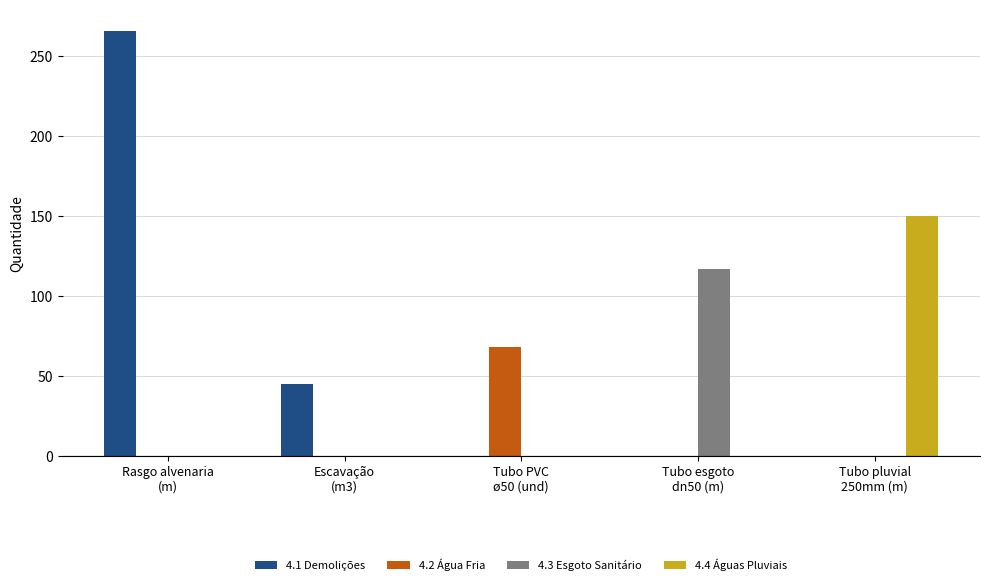

What is the average value of the 4.1 Demolições series?

62